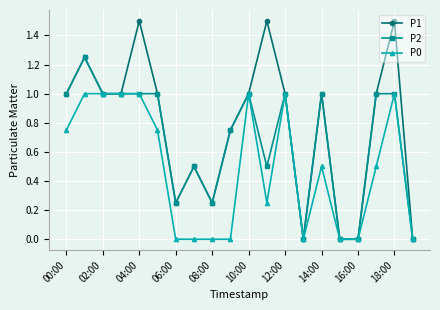

Rank the series by their average value, from lowest to highest.

P0, P2, P1